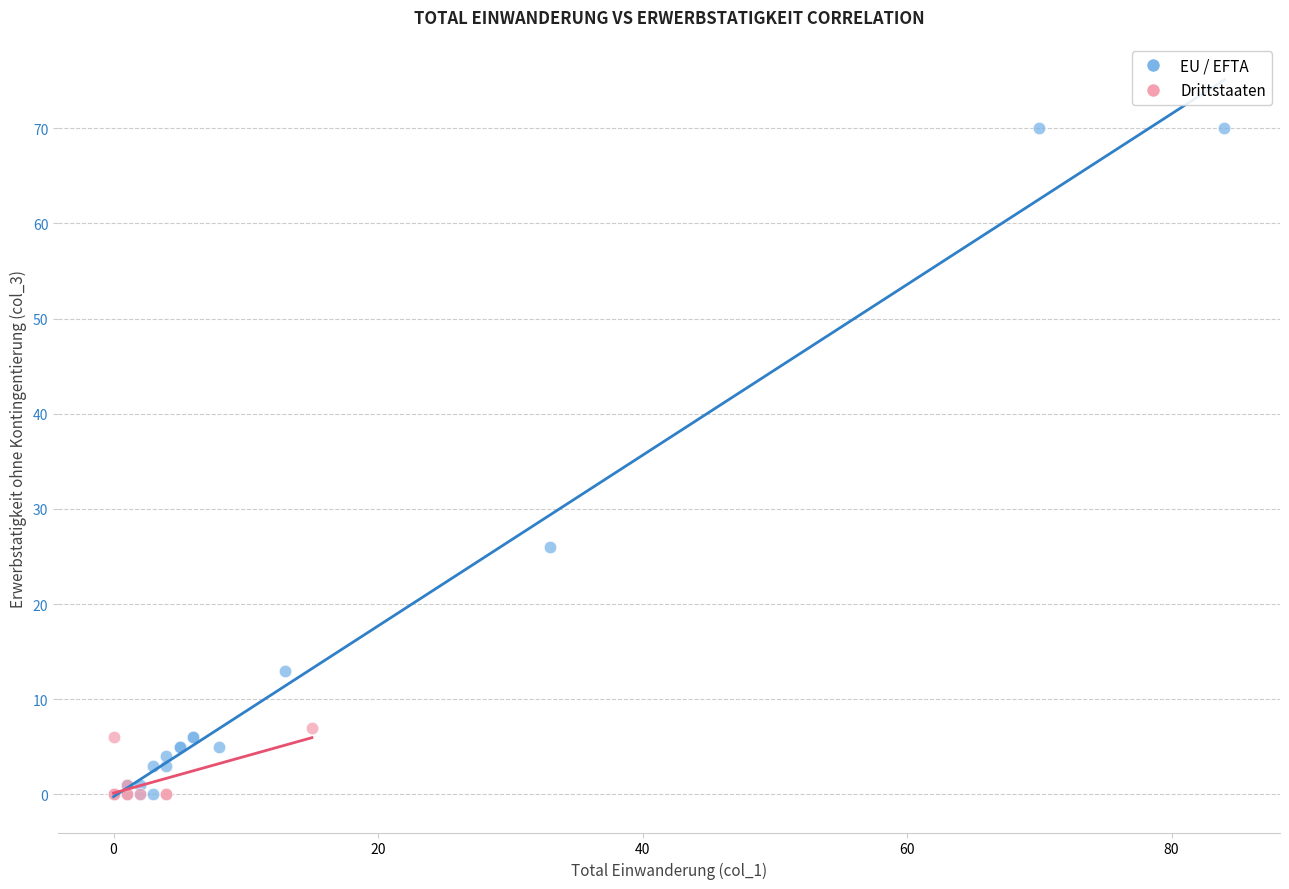

Which series contains the highest Y value?

EU / EFTA